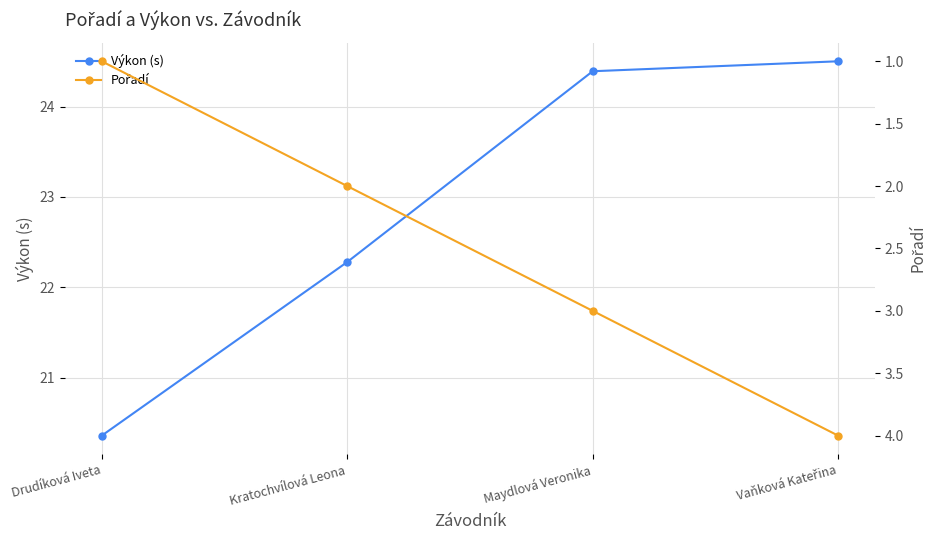

Which series has the largest total across all categories?

Výkon (s)